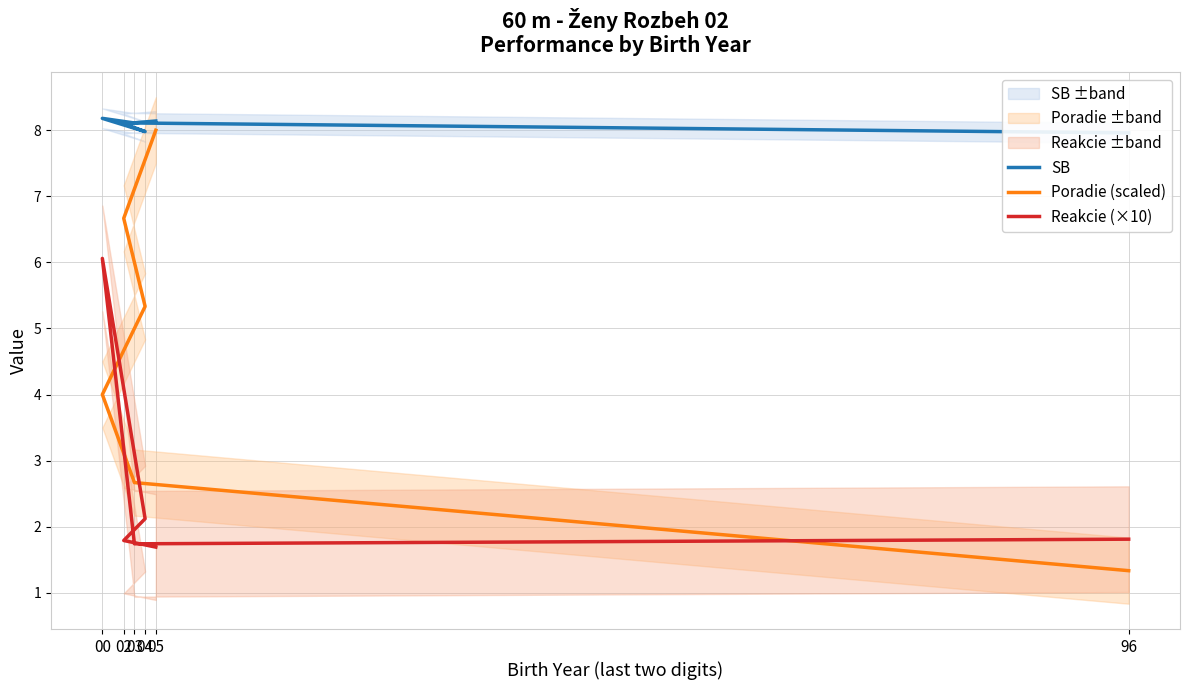

True or false: Poradie (scaled) and SB cross at least once.

False